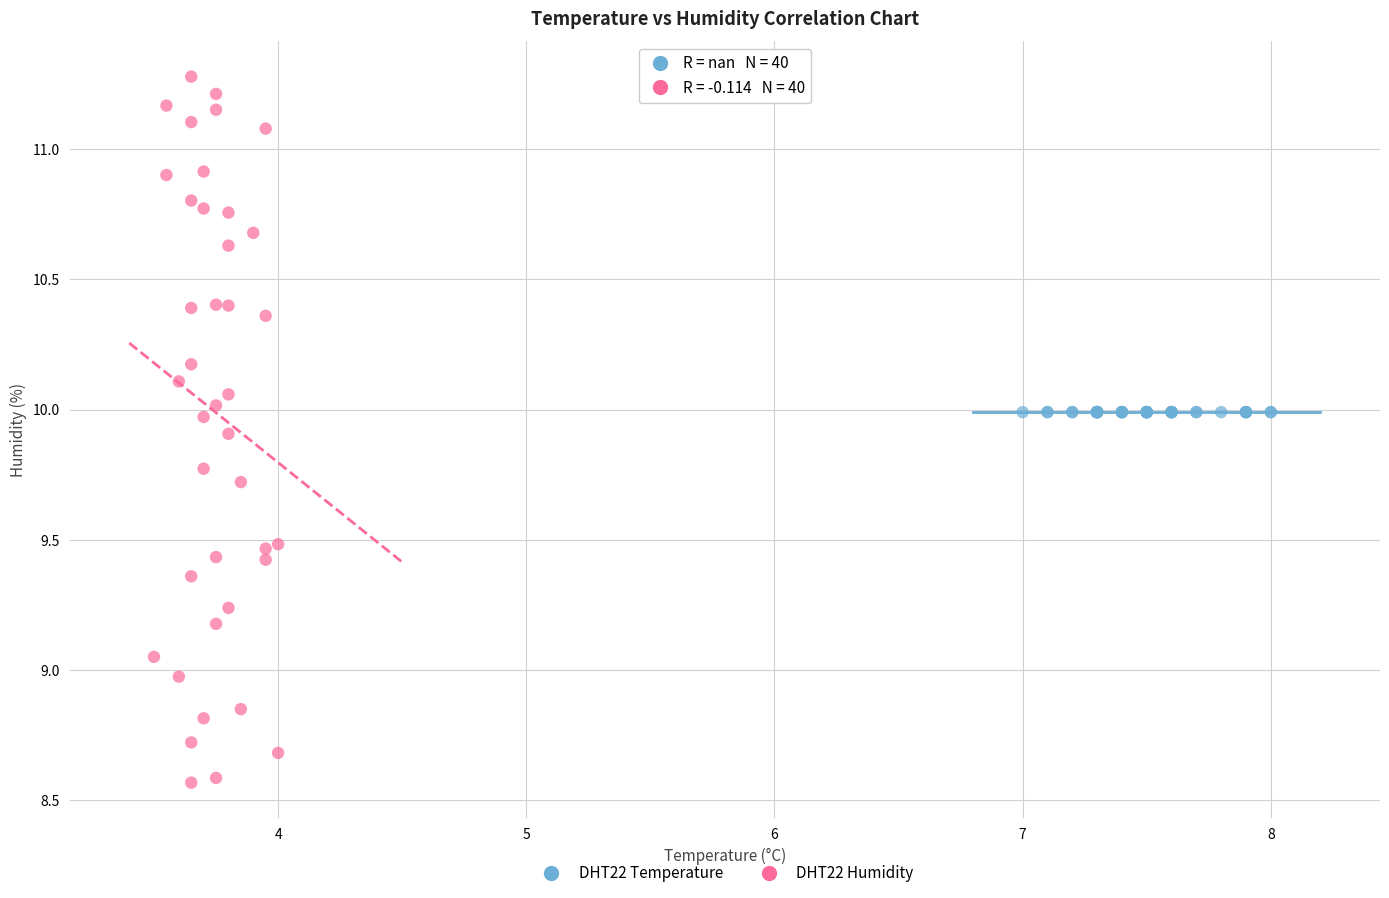

Which series reaches the minimum Y coordinate?

DHT22 Humidity